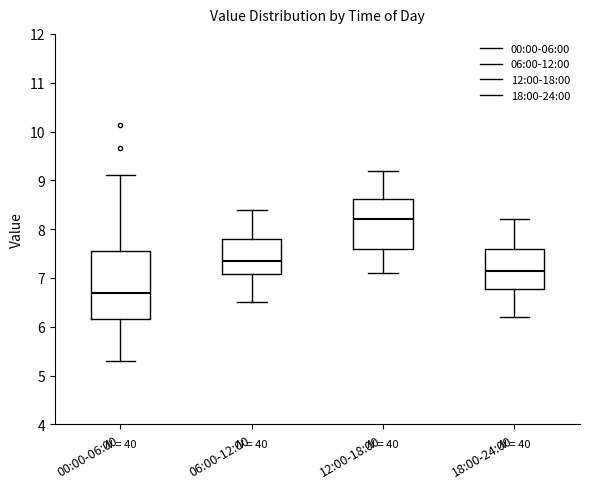

Reading left to right, read every box against the y-axis: the position of its median line, the range the box covers, and the ends of its whiskers. The values are not printed on the chart, so give them approximately, as read against the axis.

00:00-06:00: median 6.7, box 6.2 to 7.6, whiskers 5.3 to 9.1
06:00-12:00: median 7.4, box 7.1 to 7.8, whiskers 6.5 to 8.4
12:00-18:00: median 8.2, box 7.6 to 8.6, whiskers 7.1 to 9.2
18:00-24:00: median 7.2, box 6.8 to 7.6, whiskers 6.2 to 8.2